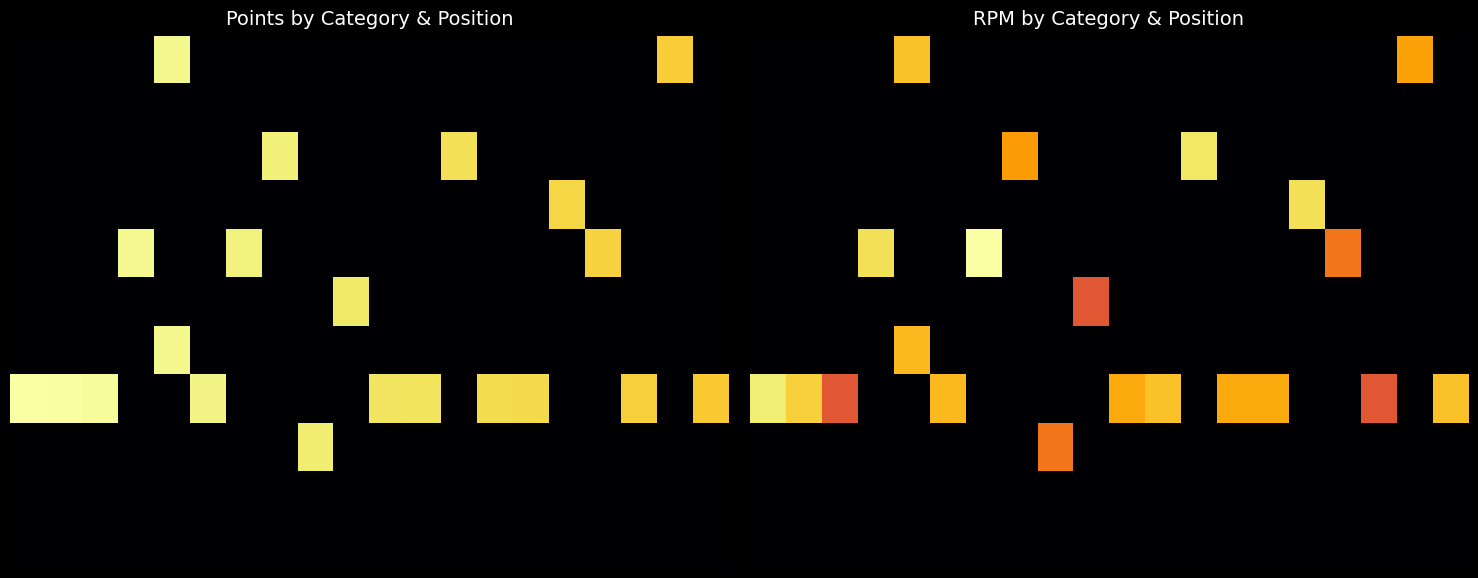

What is the total value across all series at 10?

51